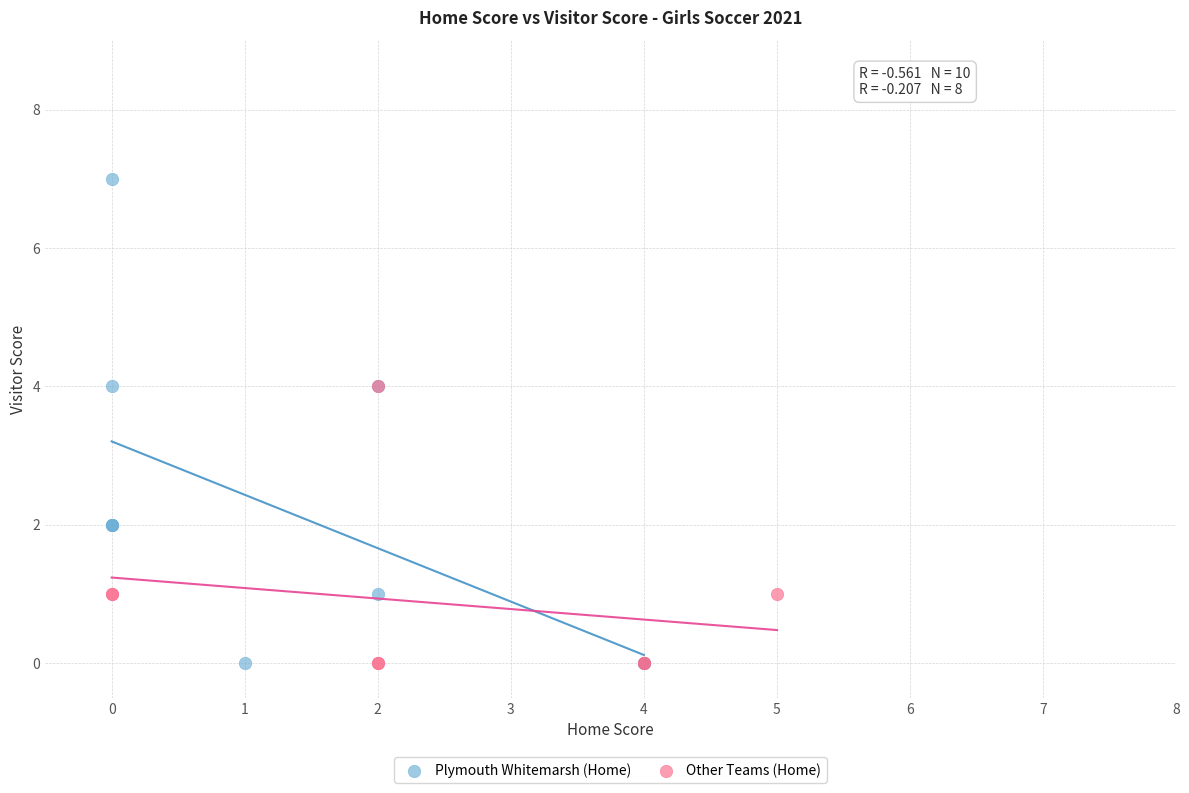

Which series reaches the maximum Y coordinate?

Plymouth Whitemarsh (Home)